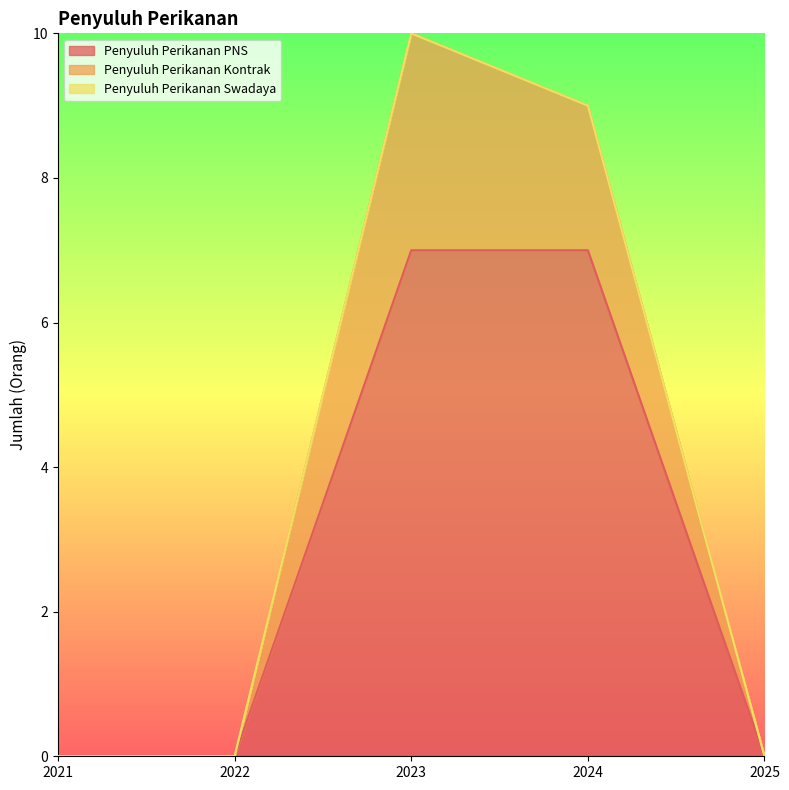

Rank the categories by Penyuluh Perikanan Kontrak value from highest to lowest.

2023, 2024, 2021, 2022, 2025